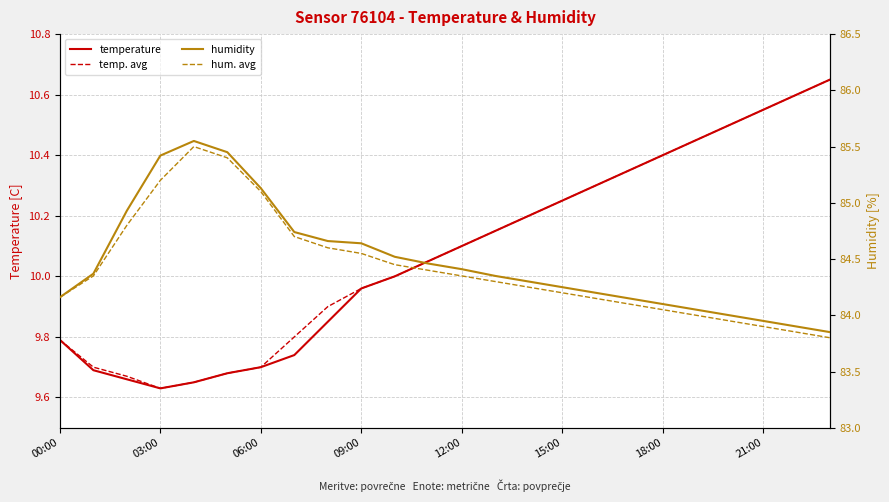

How many categories are shown in the chart?

24